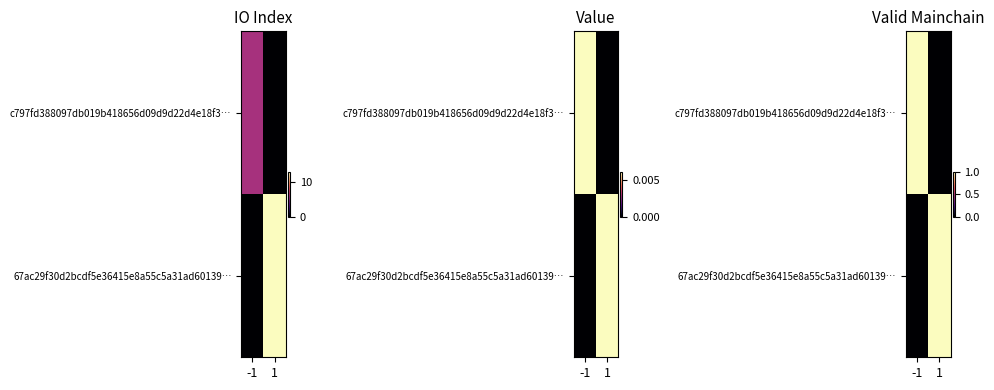

Is the value of c797fd388097db019b418656d09d9d22d4e18f3… at 1 greater than the value of 67ac29f30d2bcdf5e36415e8a55c5a31ad60139… at 1?

No